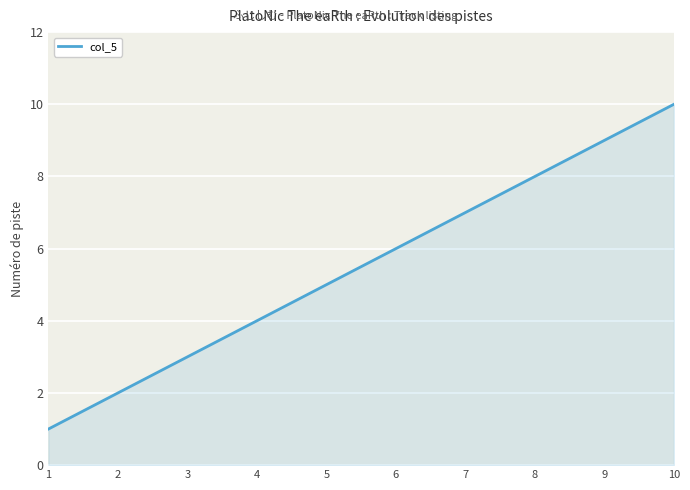

The chart shows a value of 5 at 5. True or false?

True